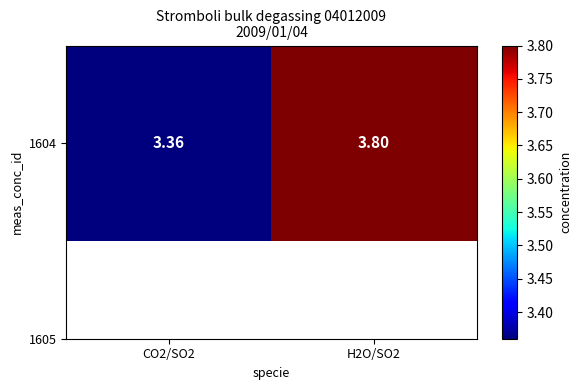

Count the number of data series in this chart.

1